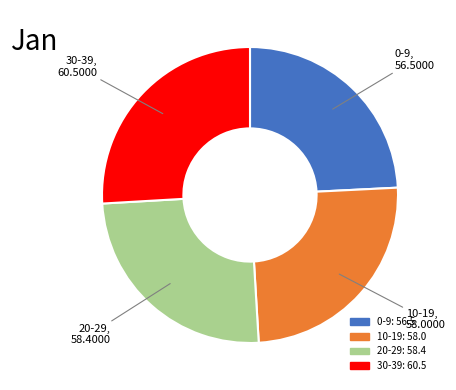

Which has a higher value, 0-9 or 20-29?

20-29